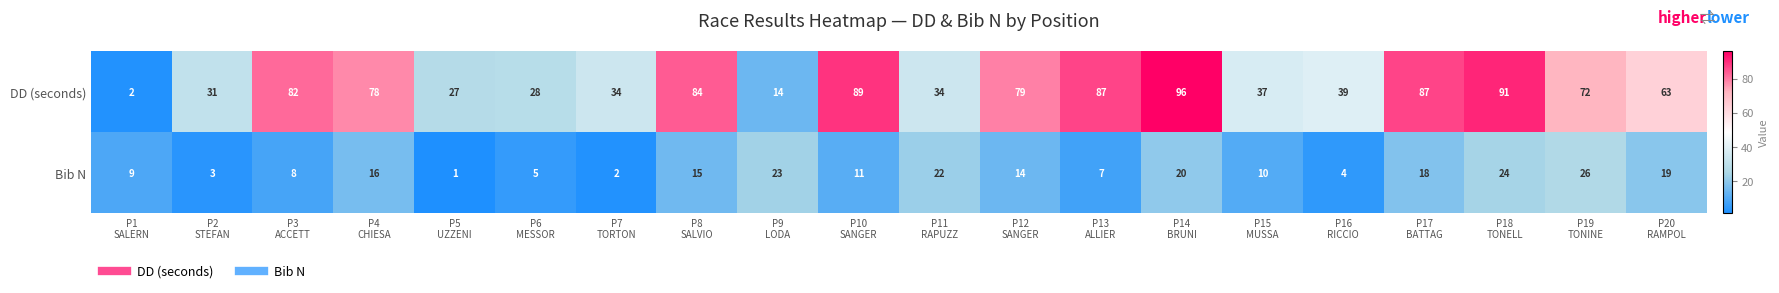

Rank the series at P7
TORTON from highest to lowest value.

DD (seconds), Bib N